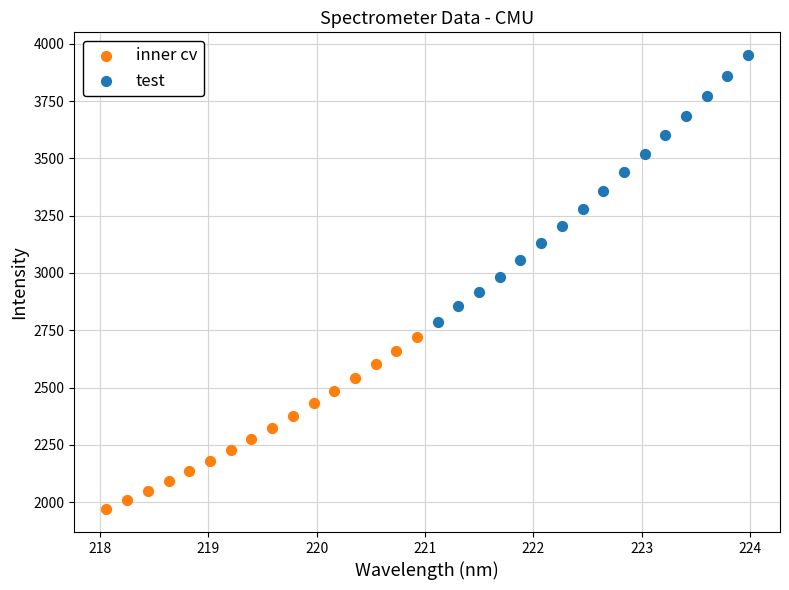

Which series has the largest Y range (max minus min)?

test